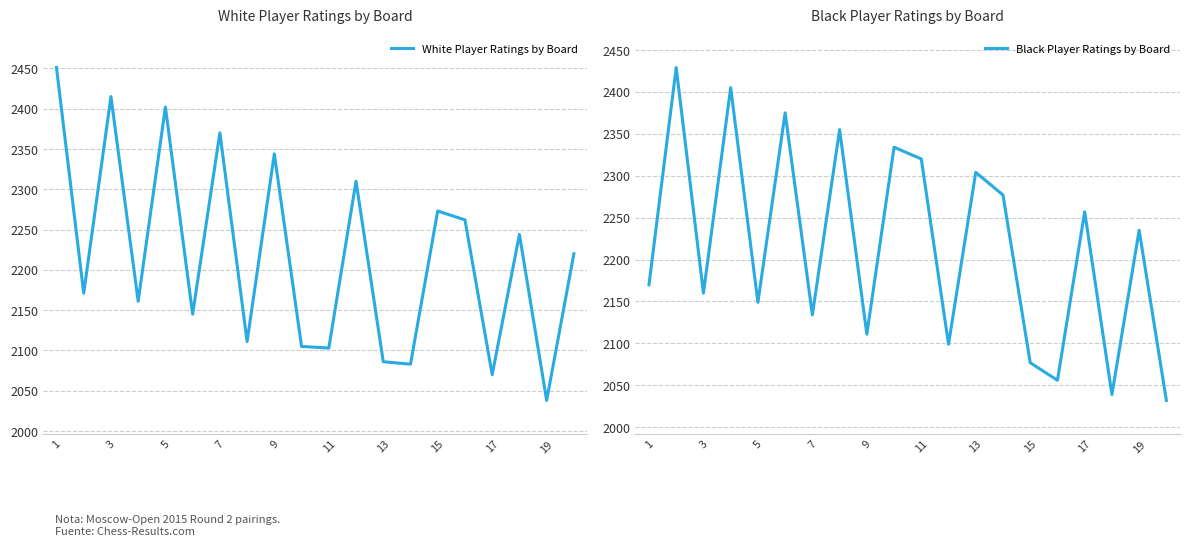

Where is the first local maximum for White Player Ratings by Board?

3